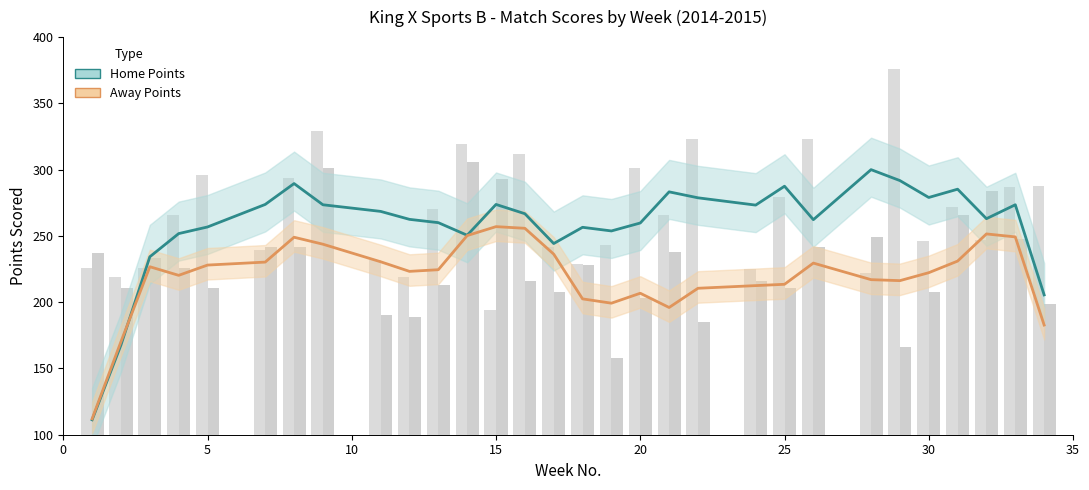

What is the sum of all Home Points (smoothed) values?

7737.8